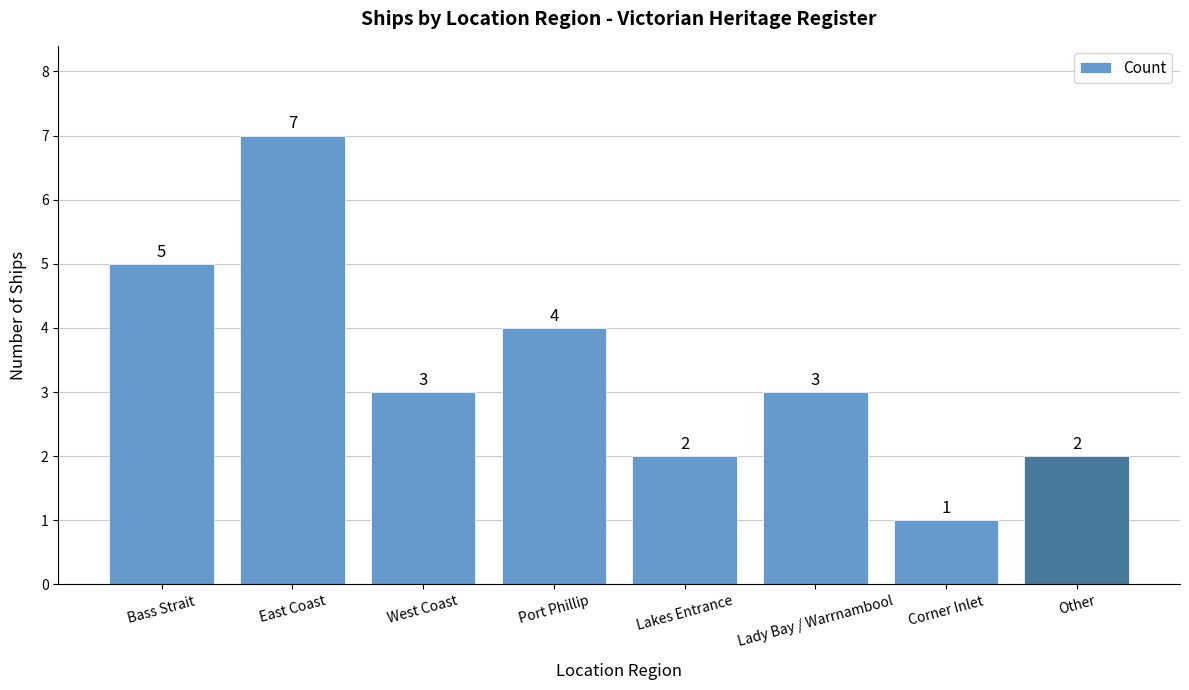

True or false: the data shows 7 at East Coast.

True